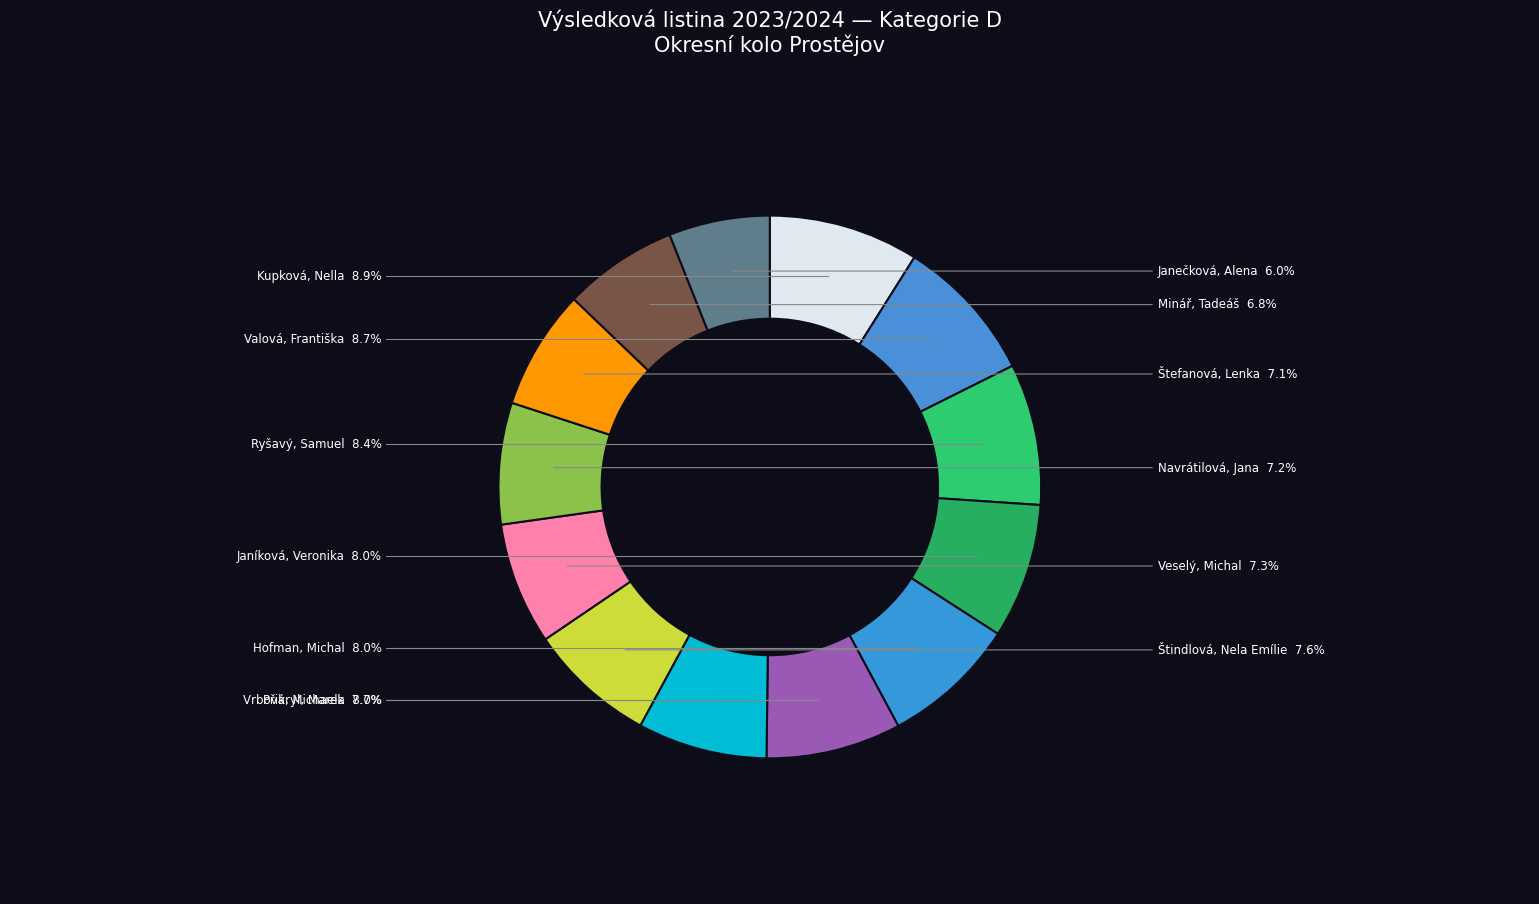

What is the smallest slice in the pie chart?

Janečková, Alena